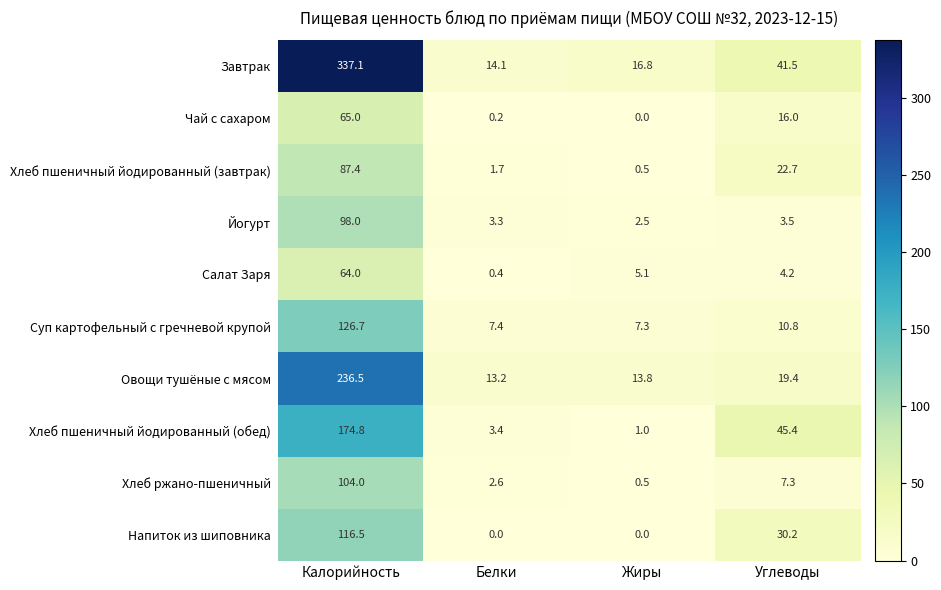

Rank the series by their maximum value, from highest to lowest.

Завтрак, Овощи тушёные с мясом, Хлеб пшеничный йодированный (обед), Суп картофельный с гречневой крупой, Напиток из шиповника, Хлеб ржано-пшеничный, Йогурт, Хлеб пшеничный йодированный (завтрак), Чай с сахаром, Салат Заря